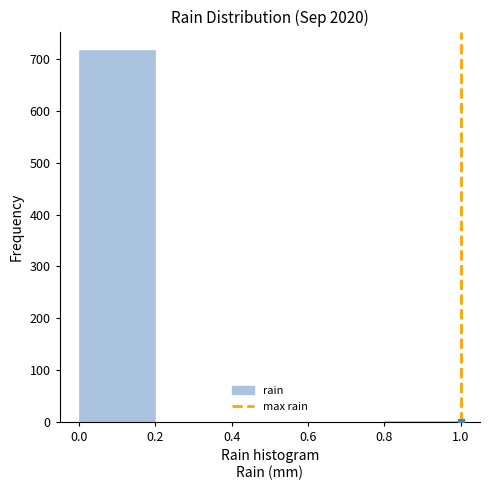

Reading left to right, list every bar in this chart as the range it spans on the x-axis followed by its height. The values are not printed on the chart, so give them approximately, as read against the axis.

0.0 to 0.2: 720
0.2 to 0.4: 0
0.4 to 0.6: 0
0.6 to 0.8: 0
0.8 to 1.0: under 10